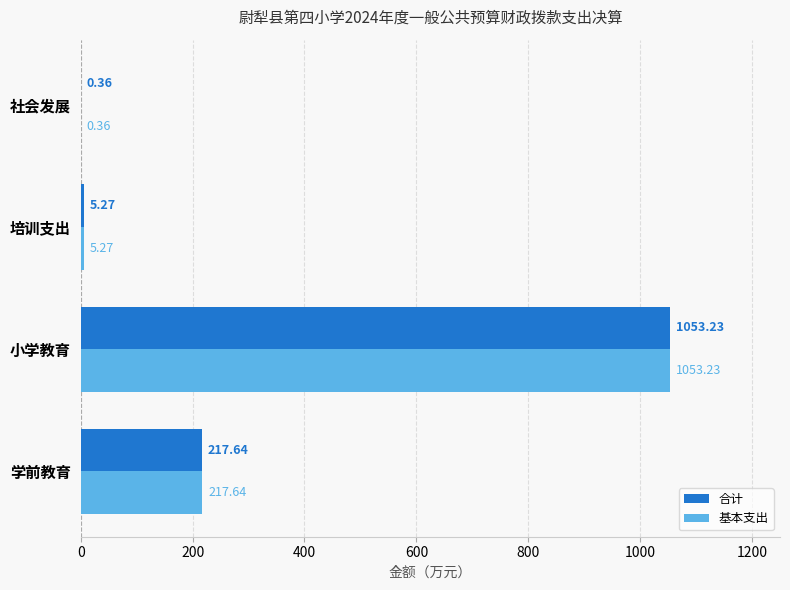

At which label does 基本支出 reach its peak?

小学教育